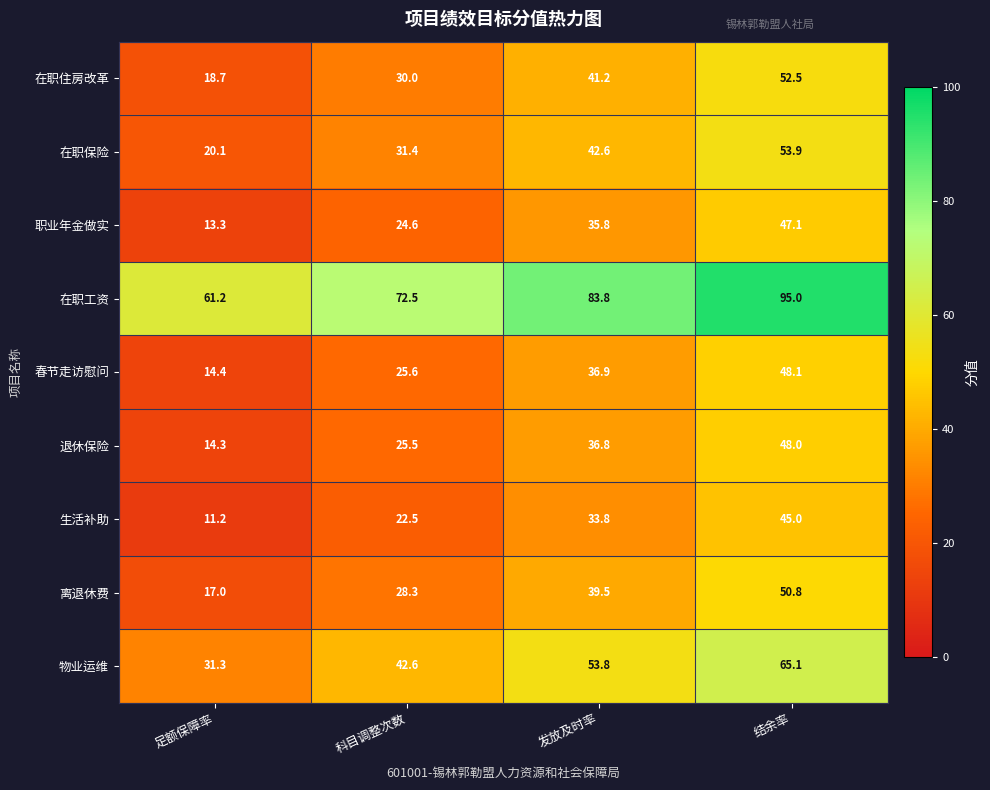

What is the spread (max minus min) of values at 发放及时率?

50.0